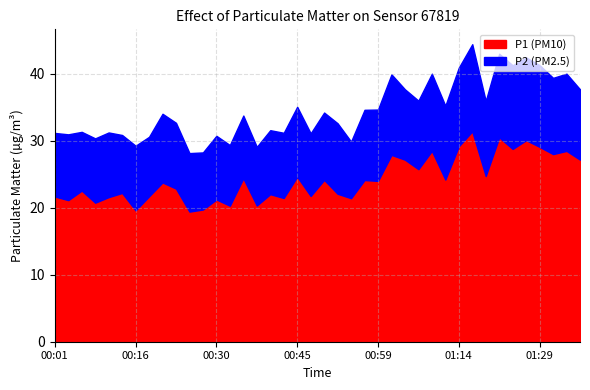

How many lines are shown in the chart?

2